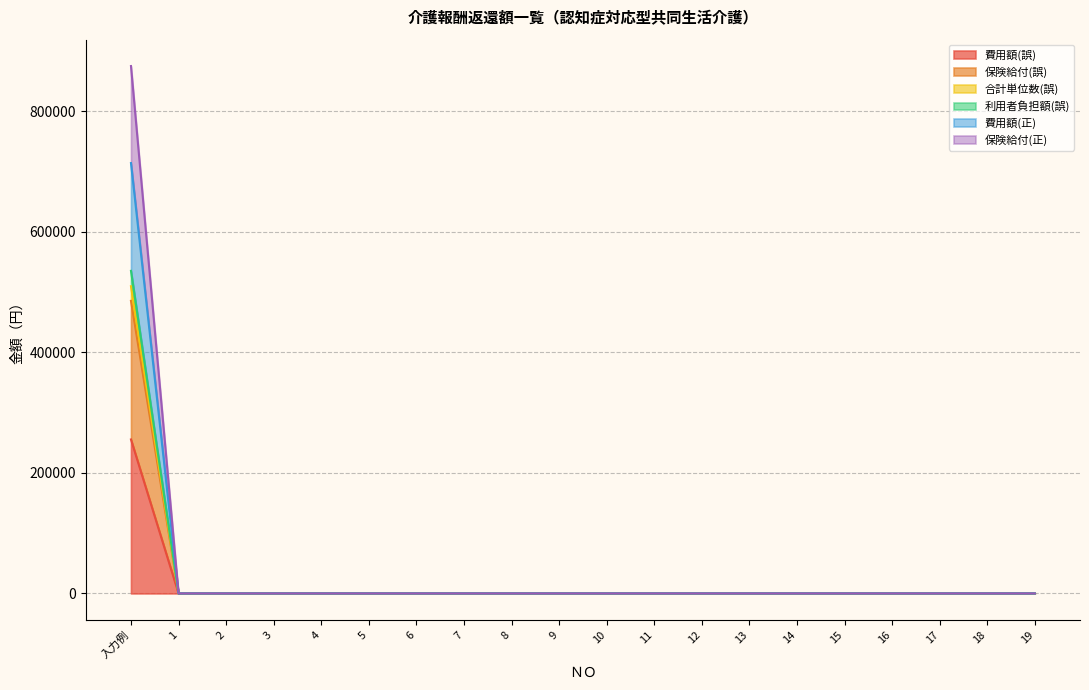

At which category is the sum across all series the highest?

入力例